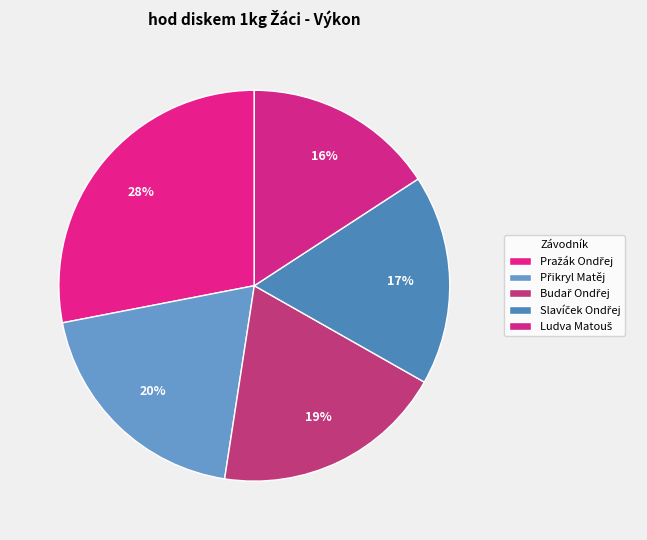

What percentage is the Pražák Ondřej slice, to the nearest percent?

28%